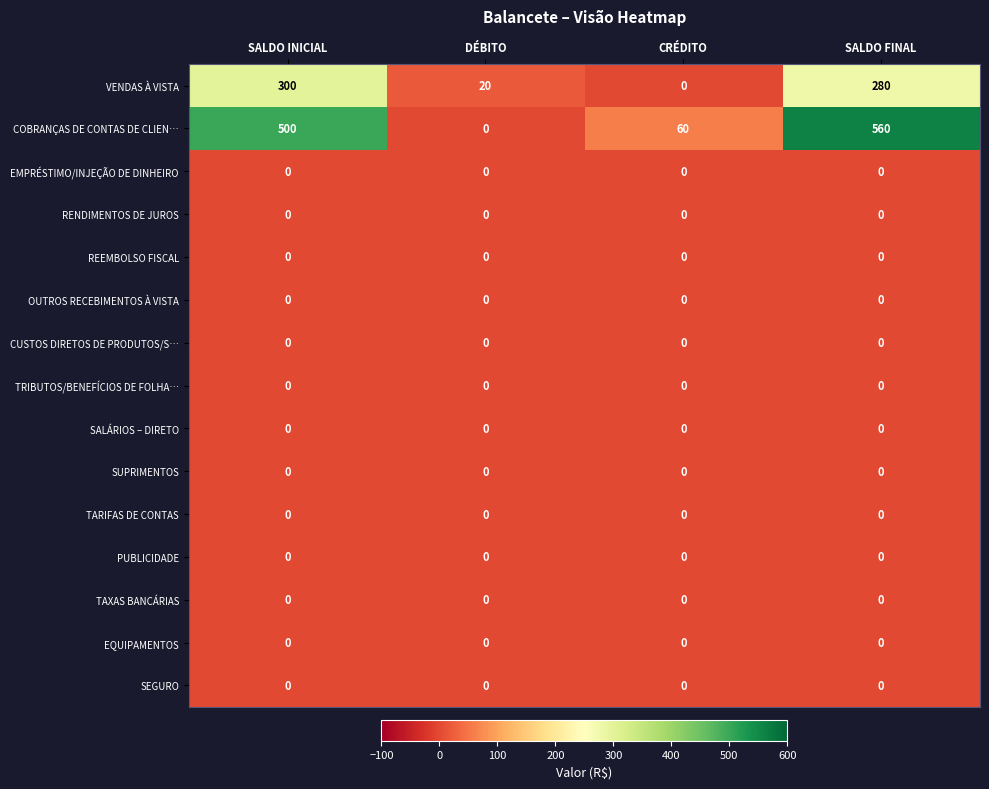

Is it true that OUTROS RECEBIMENTOS À VISTA equals 0 at DÉBITO?

True